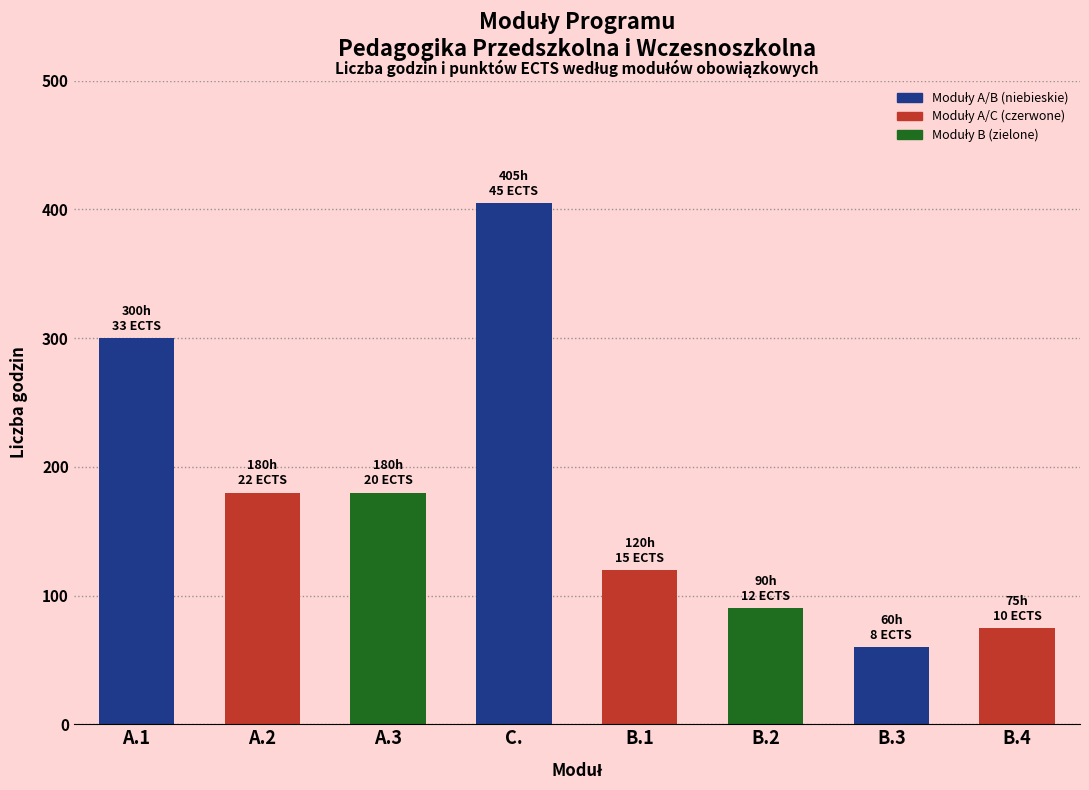

How many data points are less than 180?

4